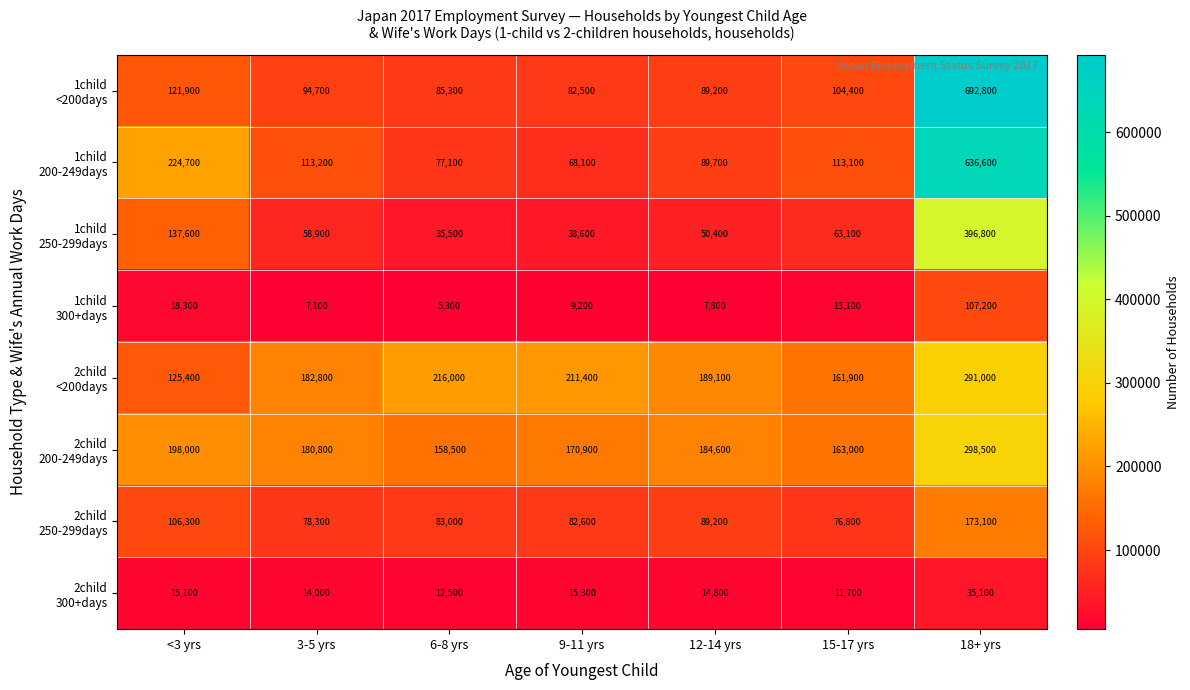

What is the total value across all series at <3 yrs?

947300